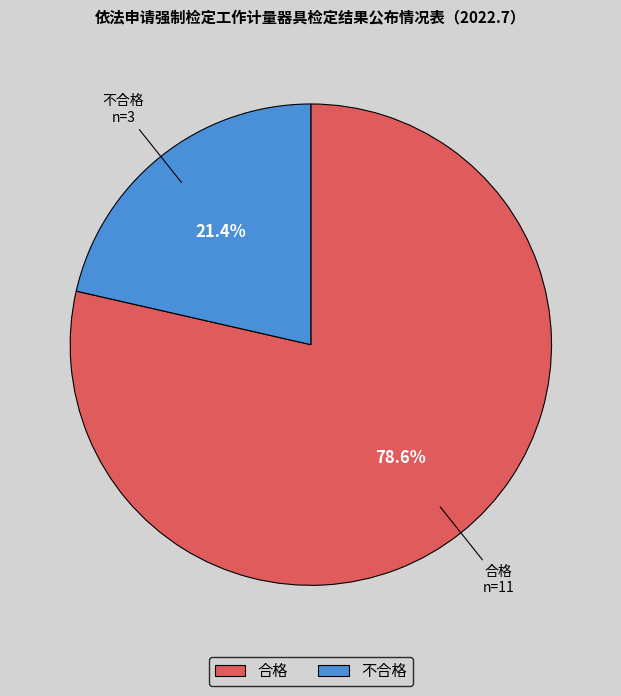

Which category accounts for the majority?

合格